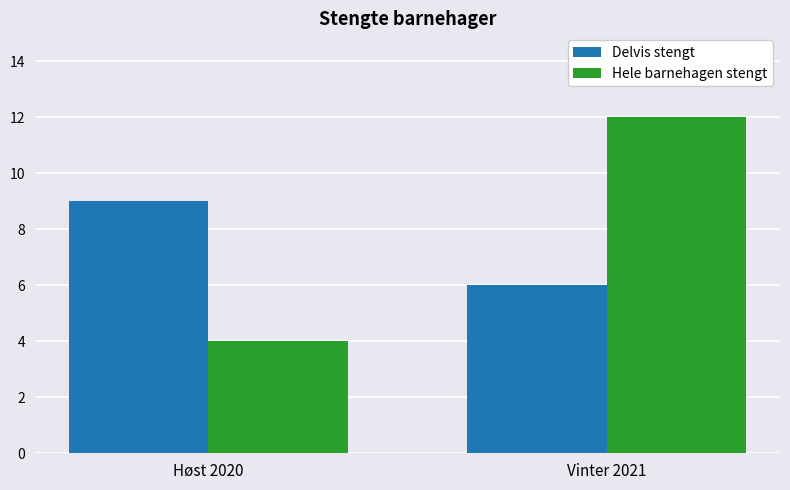

What is the label of the 2nd bar from the left?

Vinter 2021